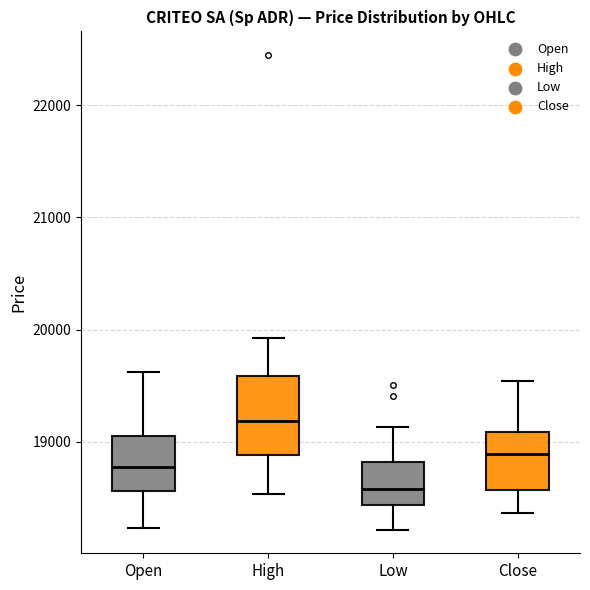

Where does the upper whisker of the box for Low end on the y-axis? The values are not printed on the chart, so give them approximately, as read against the axis.

19100